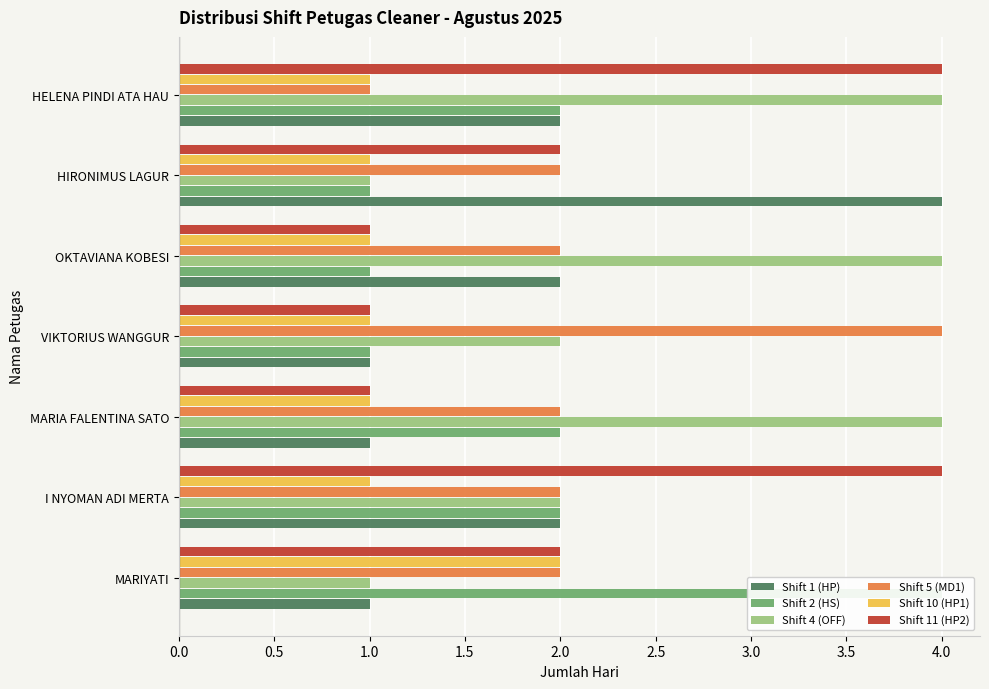

What is the value of the Shift 5 (MD1) bar at the 6th from the left?

2